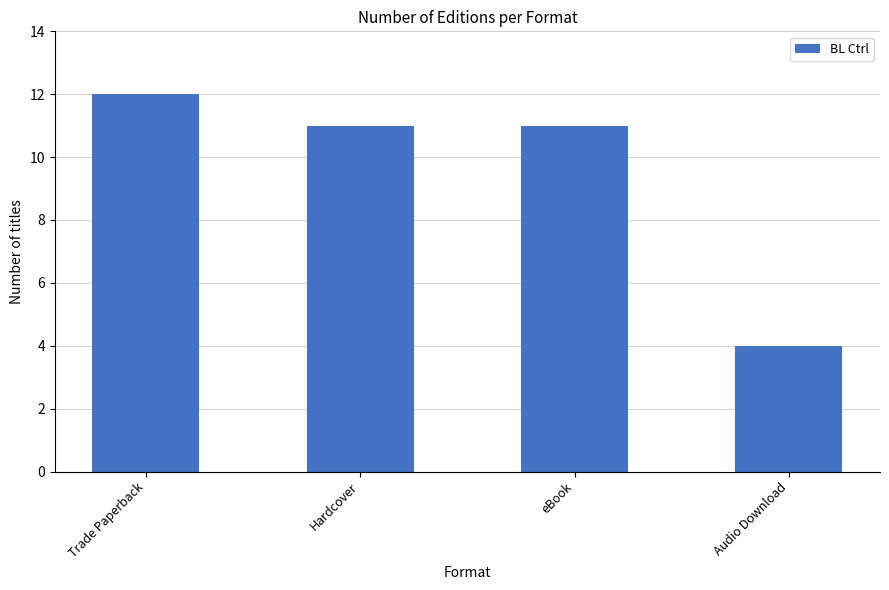

Count the number of data series in this chart.

1